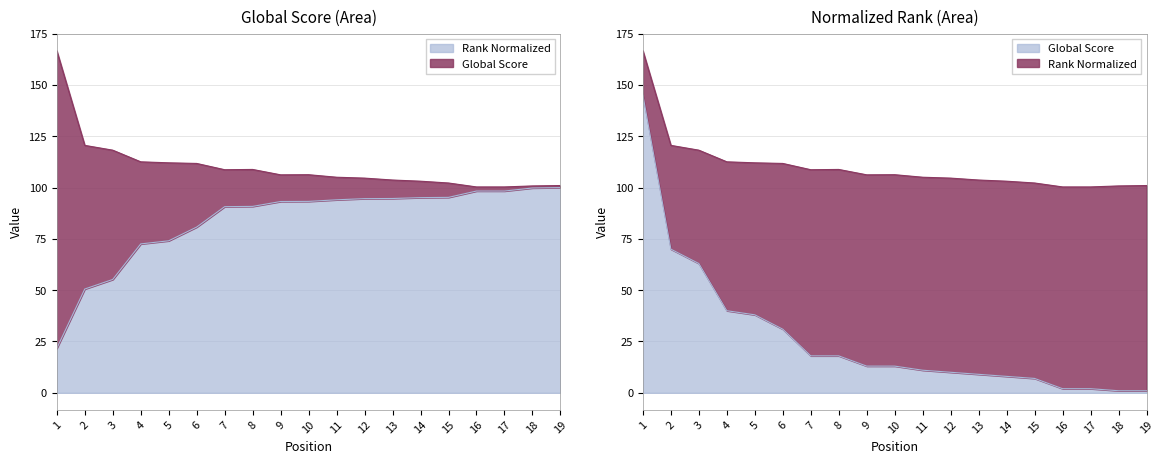

How many series are shown in this chart?

2